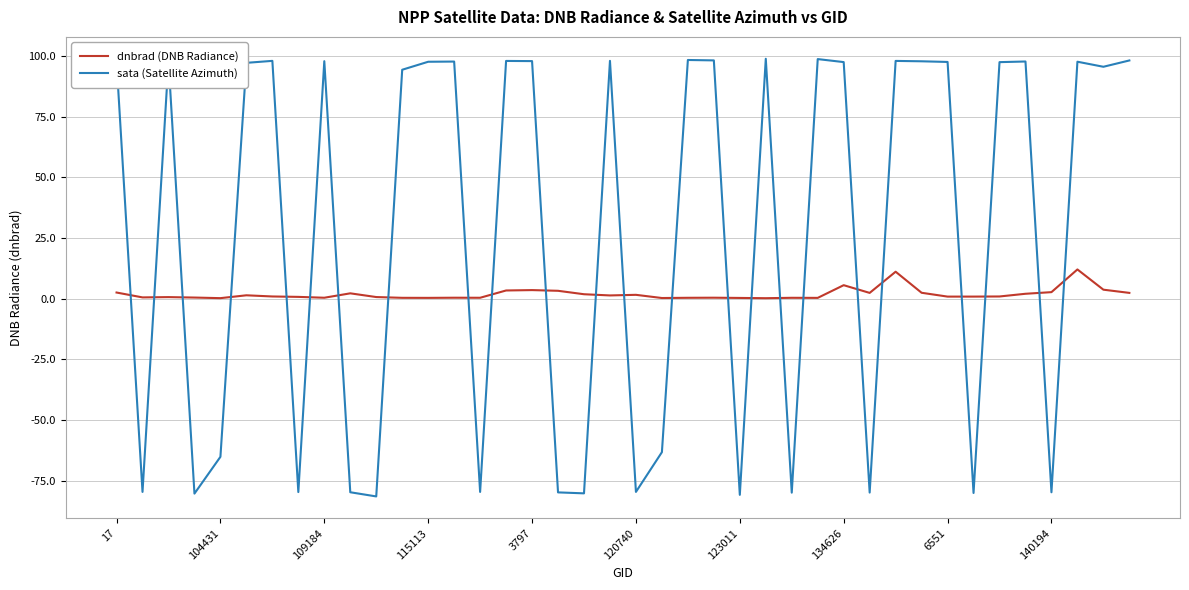

List the series in order of their peak value, lowest first.

dnbrad (DNB Radiance), sata (Satellite Azimuth)